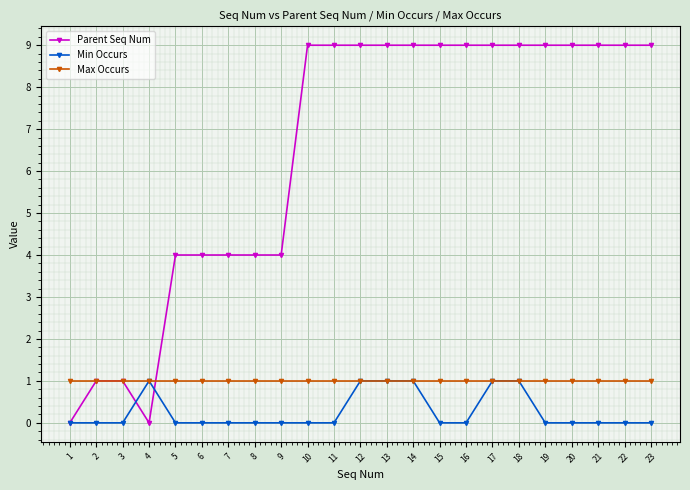

Reading left to right, list all the values displayed in this chart.

Parent Seq Num: 1=0	2=1	3=1	4=0	5=4	6=4	7=4	8=4	9=4	10=9	11=9	12=9	13=9	14=9	15=9	16=9	17=9	18=9	19=9	20=9	21=9	22=9	23=9
Min Occurs: 1=0	2=0	3=0	4=1	5=0	6=0	7=0	8=0	9=0	10=0	11=0	12=1	13=1	14=1	15=0	16=0	17=1	18=1	19=0	20=0	21=0	22=0	23=0
Max Occurs: 1=1	2=1	3=1	4=1	5=1	6=1	7=1	8=1	9=1	10=1	11=1	12=1	13=1	14=1	15=1	16=1	17=1	18=1	19=1	20=1	21=1	22=1	23=1